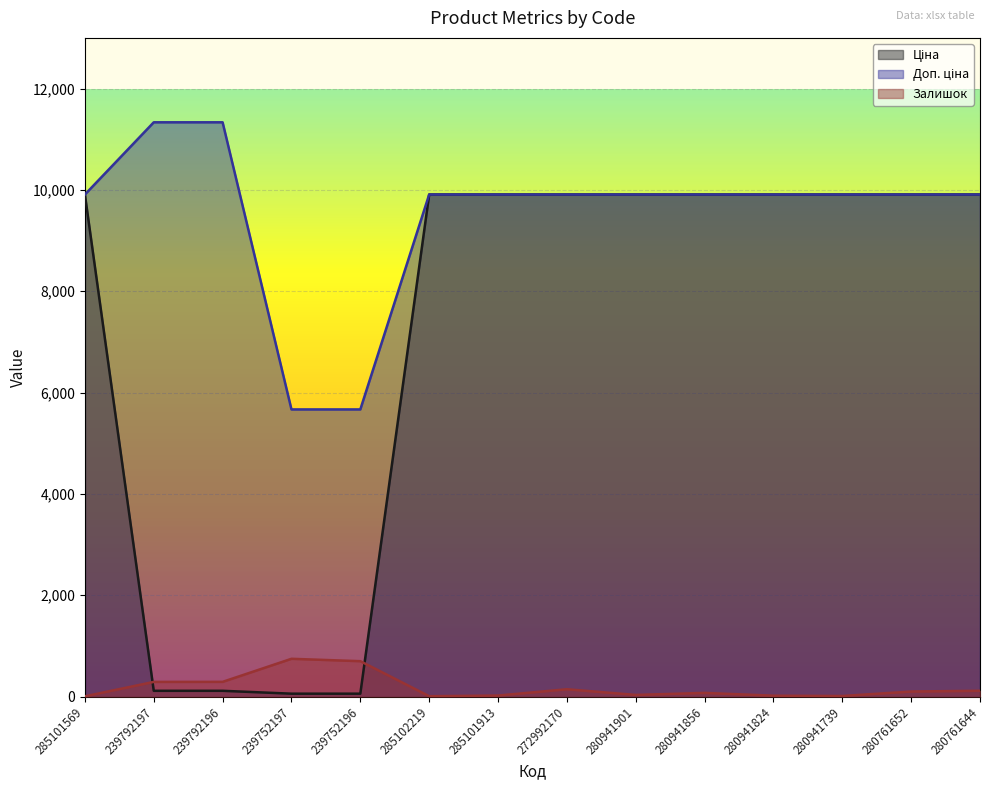

True or false: Доп. ціна has a value of 2473.1 at 239792197.

False